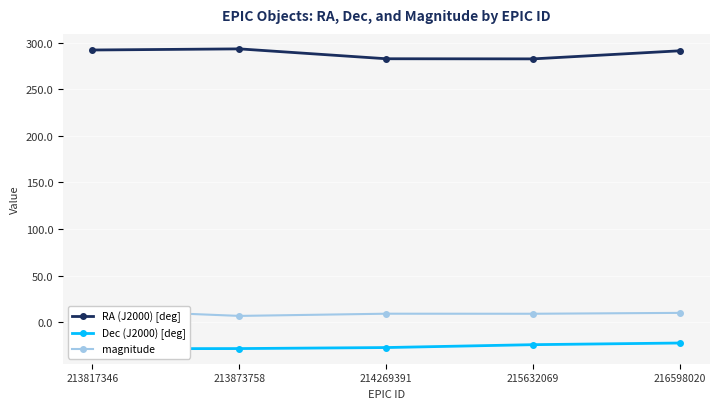

True or false: Dec (J2000) [deg] has more than 0 interior local peaks.

False